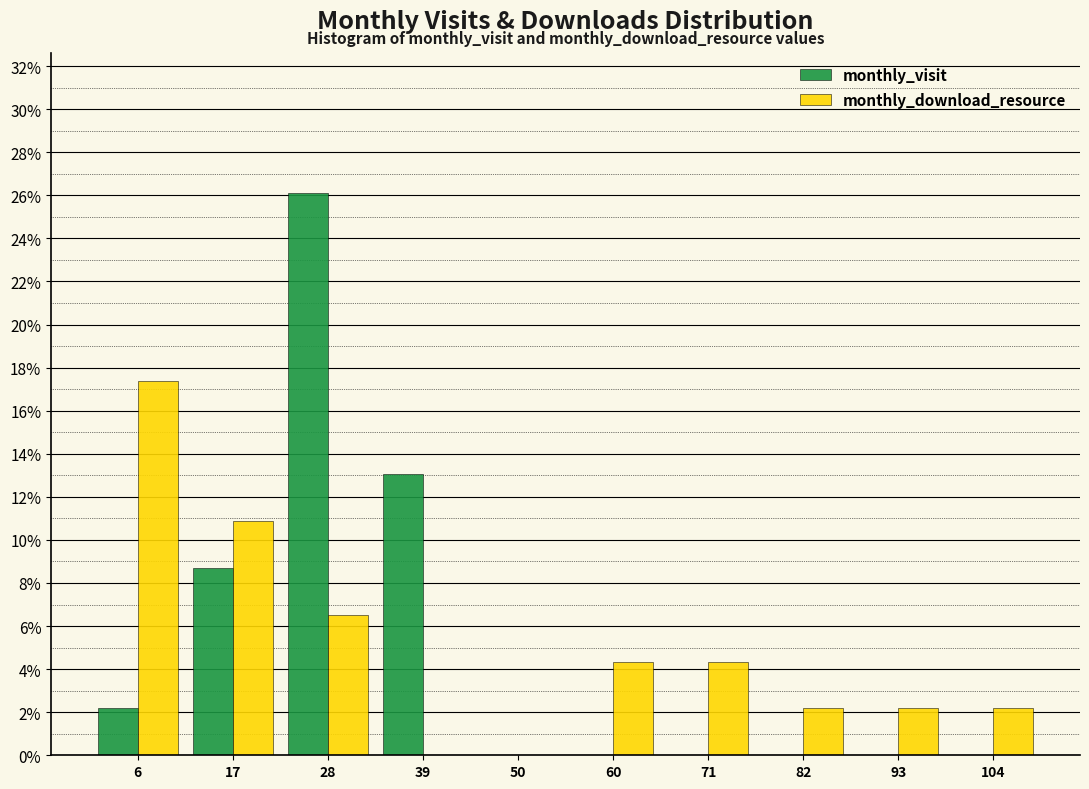

What is the height of the monthly_visit bar covering 12 to 22 on the x-axis? Neither the bar edges nor the heights are printed on the chart, so give them approximately, as read against the axes.

8.6